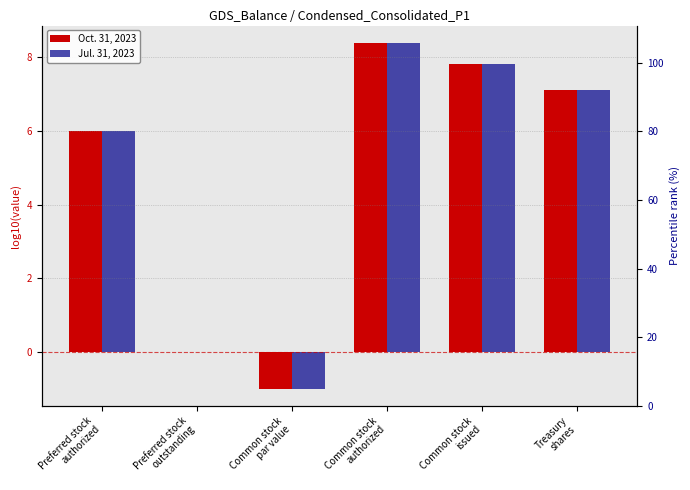

Between Treasury
shares and Preferred stock
authorized, which is larger?

Treasury
shares